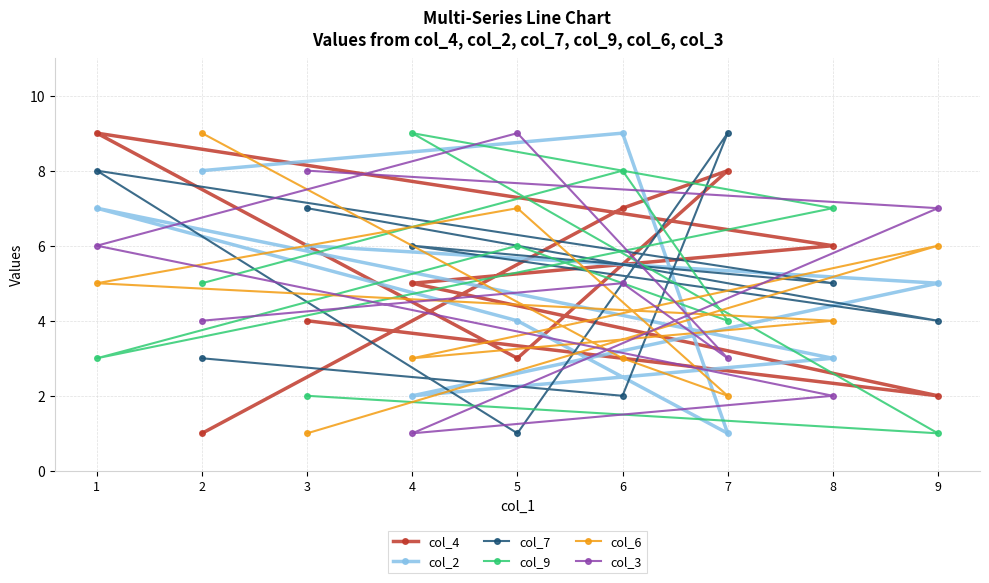

What are all the series names shown in the legend?

col_4, col_2, col_7, col_9, col_6, col_3